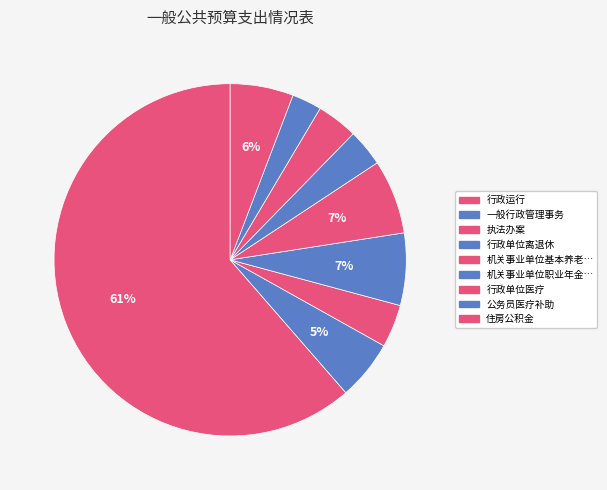

How many segments does this pie chart have?

9